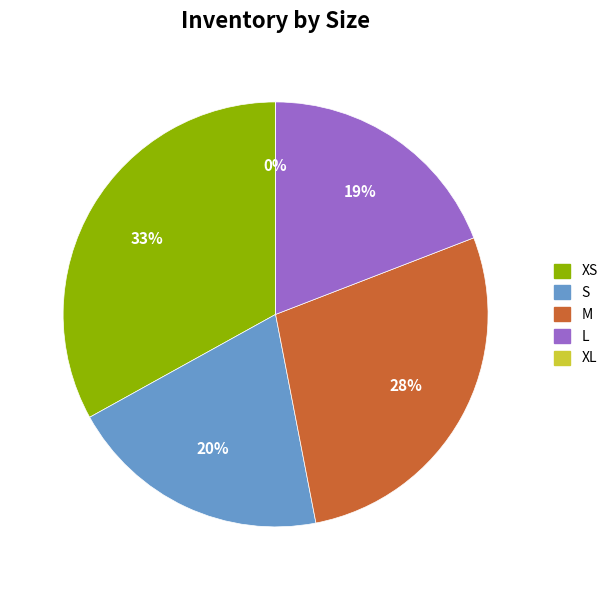

Is it true that S is 20% of the pie?

True